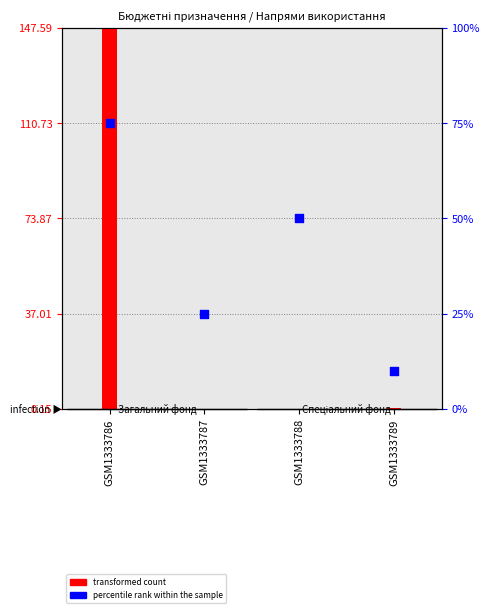

Approximately how many times larger is the value at GSM1333787 compared to GSM1333786?

0.3